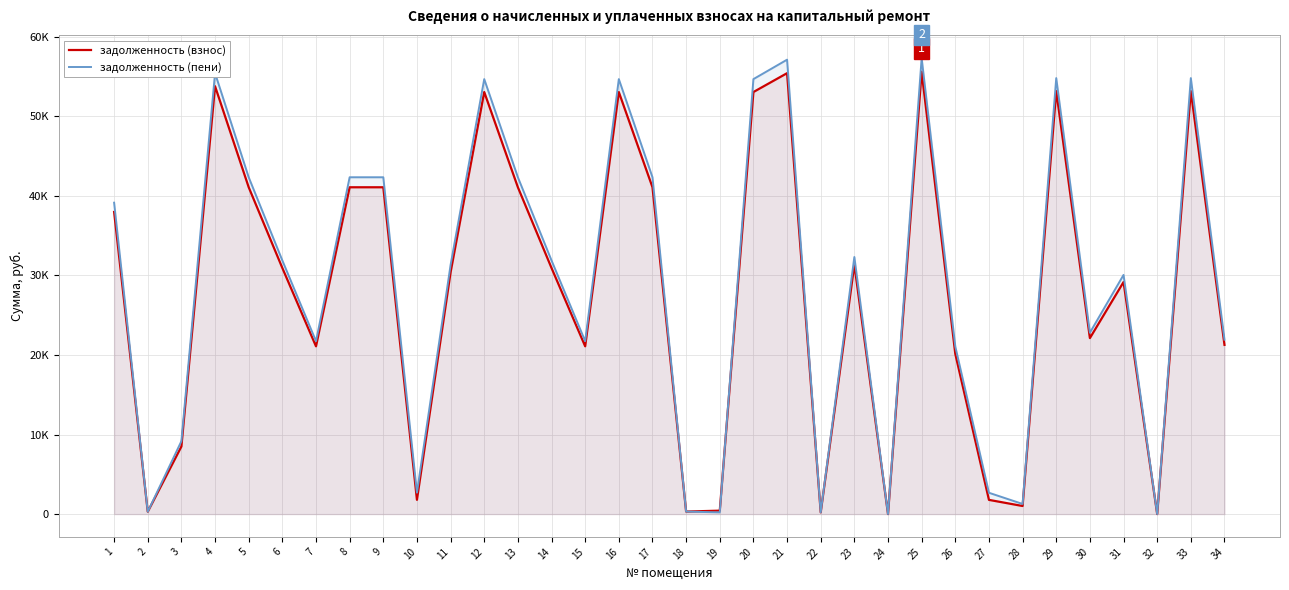

Is it true that задолженность (пени) equals 57293.7 at 25?

True